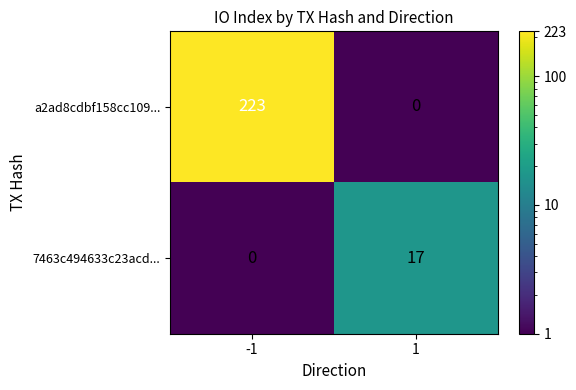

What is the sum of all a2ad8cdbf158cc109... values?

223